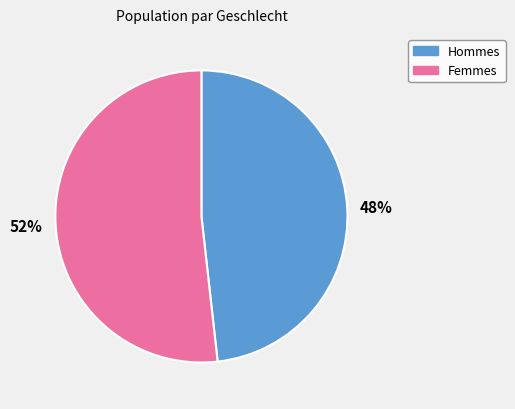

To the nearest percent, what is the combined percentage of Femmes and Hommes?

100%